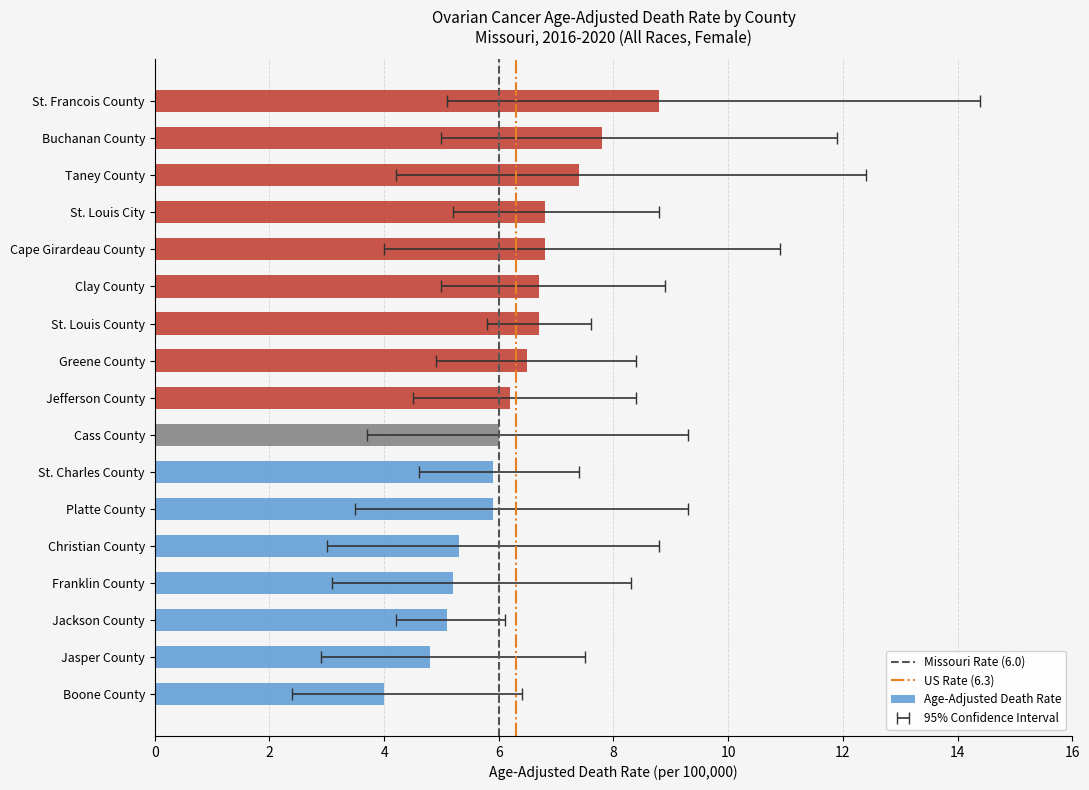

What value does the Age-Adjusted Death Rate series have at Jackson County?

5.1